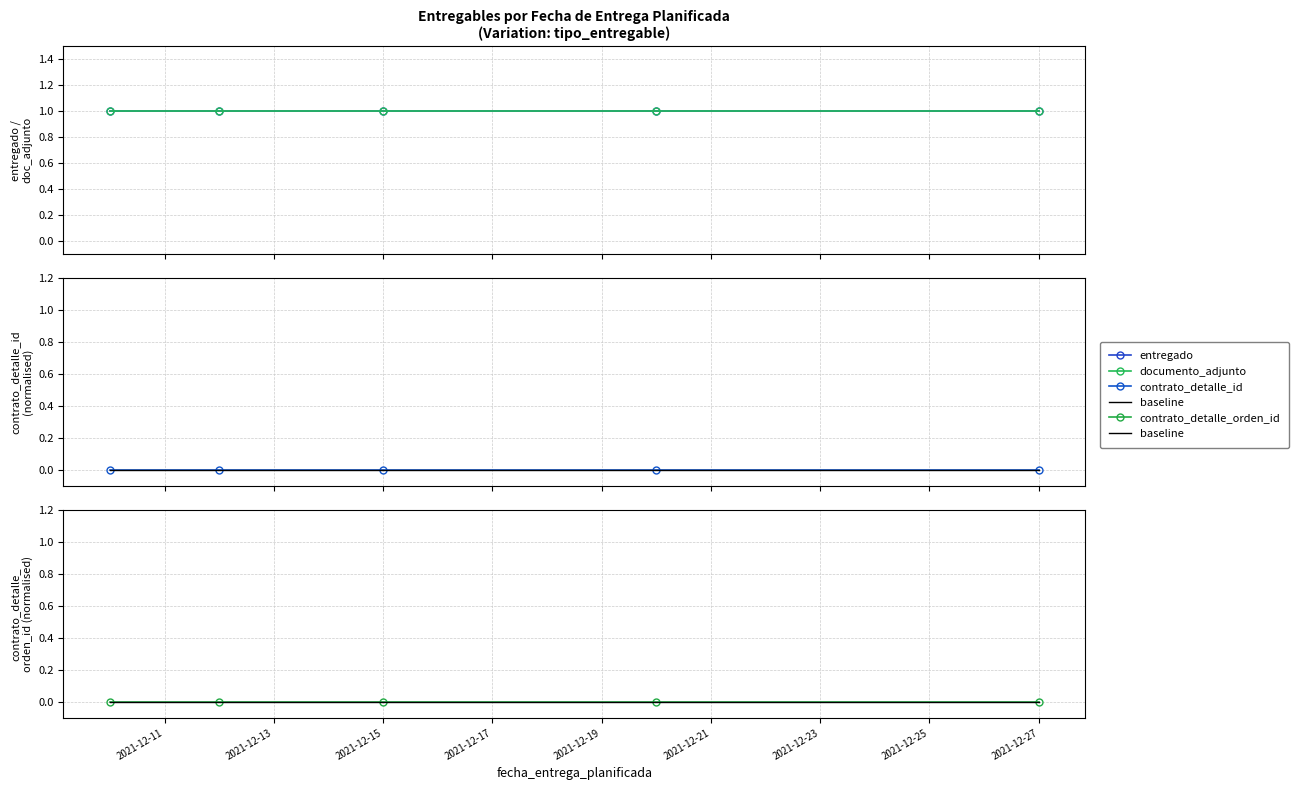

What is the difference between the highest and lowest values at 2021-12-27?

1